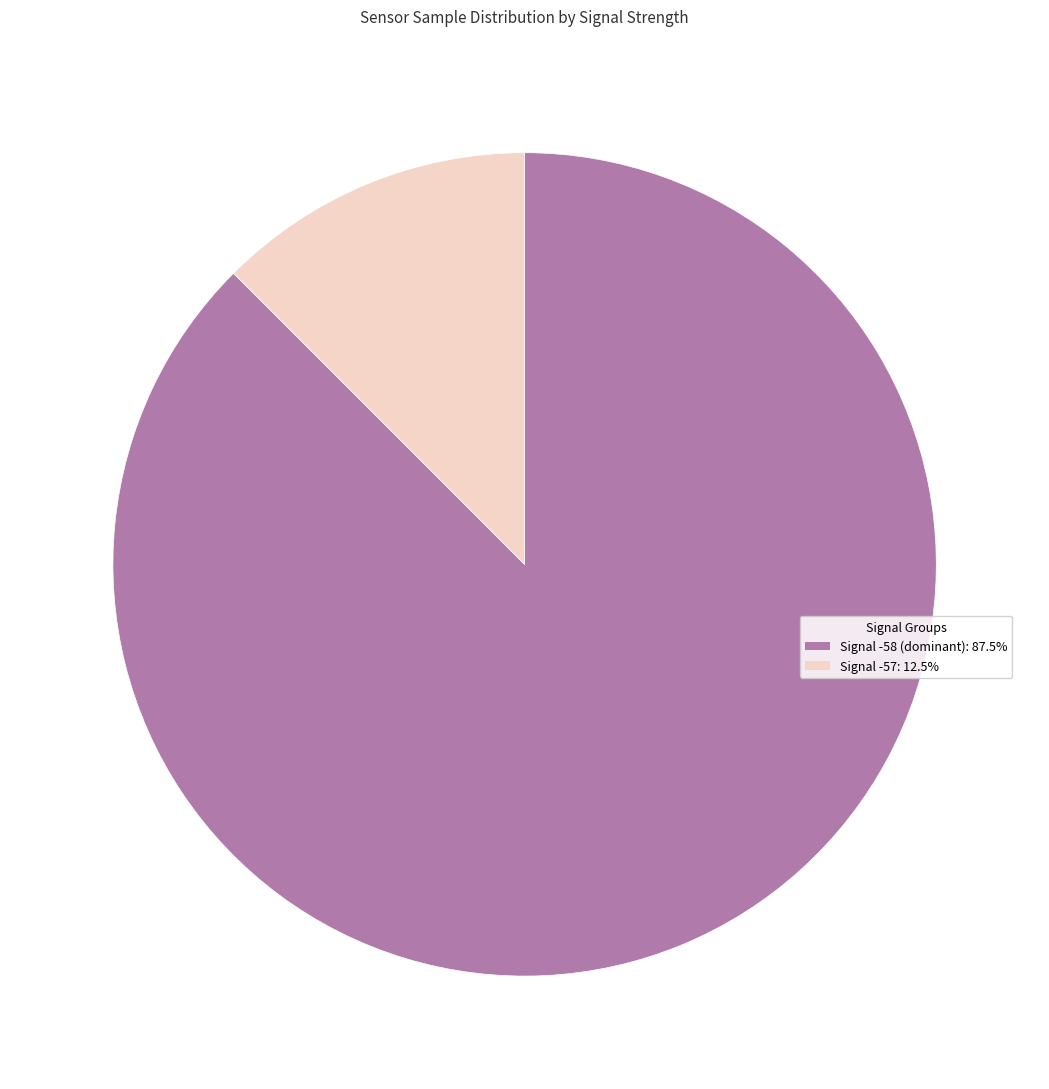

Does any single category account for the majority?

Yes